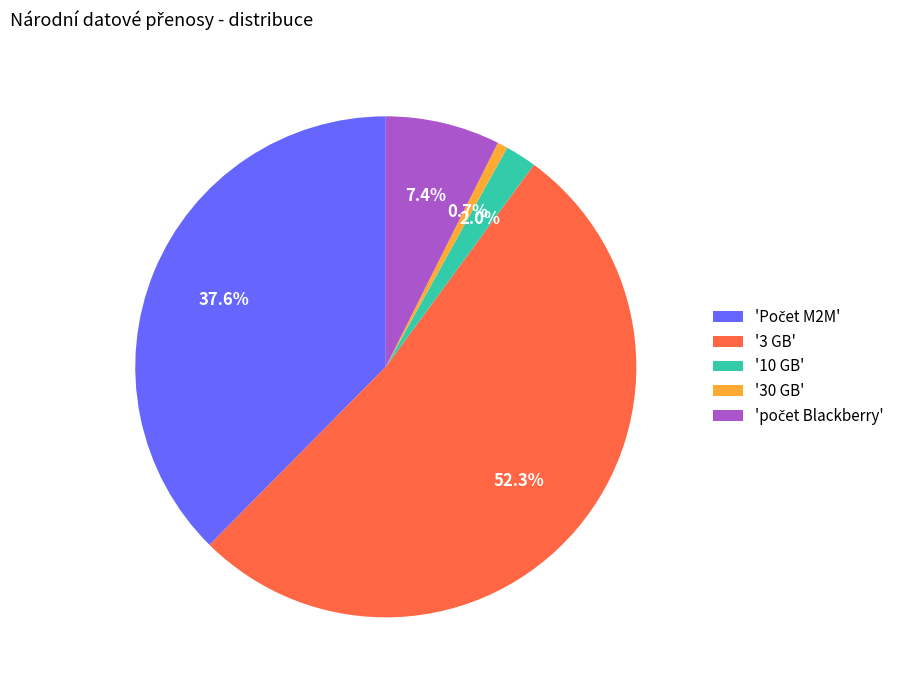

What is the largest slice in the pie chart?

'3 GB'